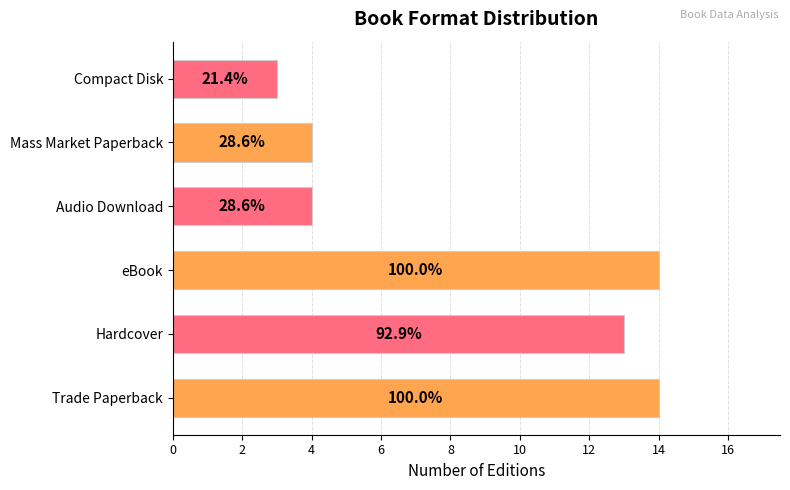

What is the smallest value displayed?

3